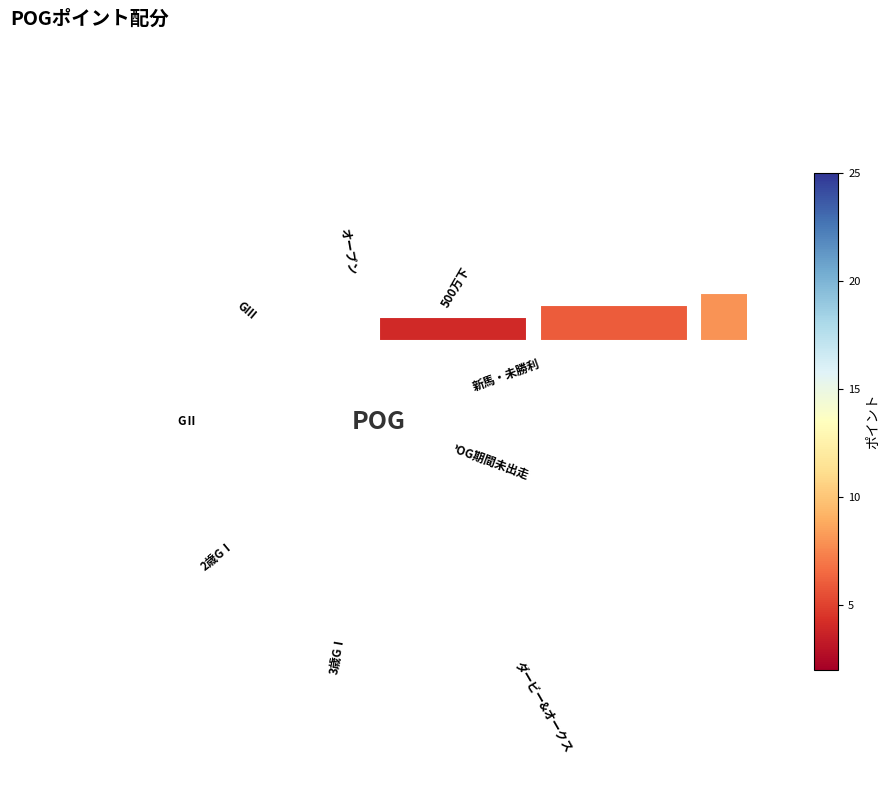

Is there a majority slice in this chart?

No